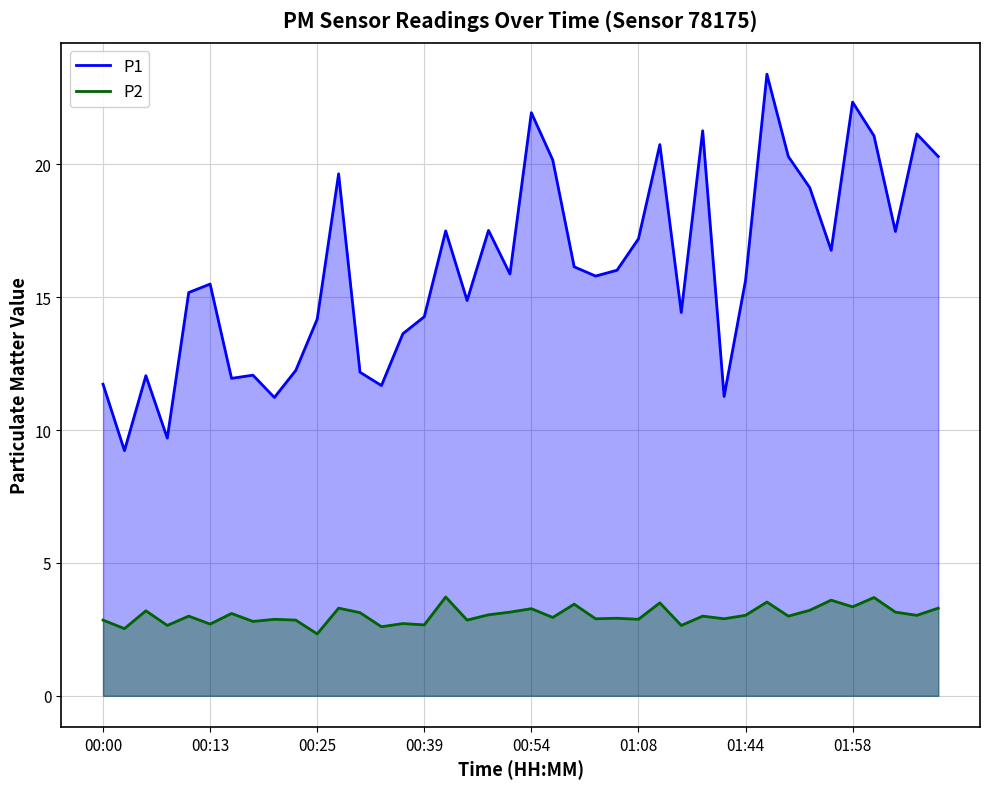

List the series in order of their peak value, lowest first.

P2, P1